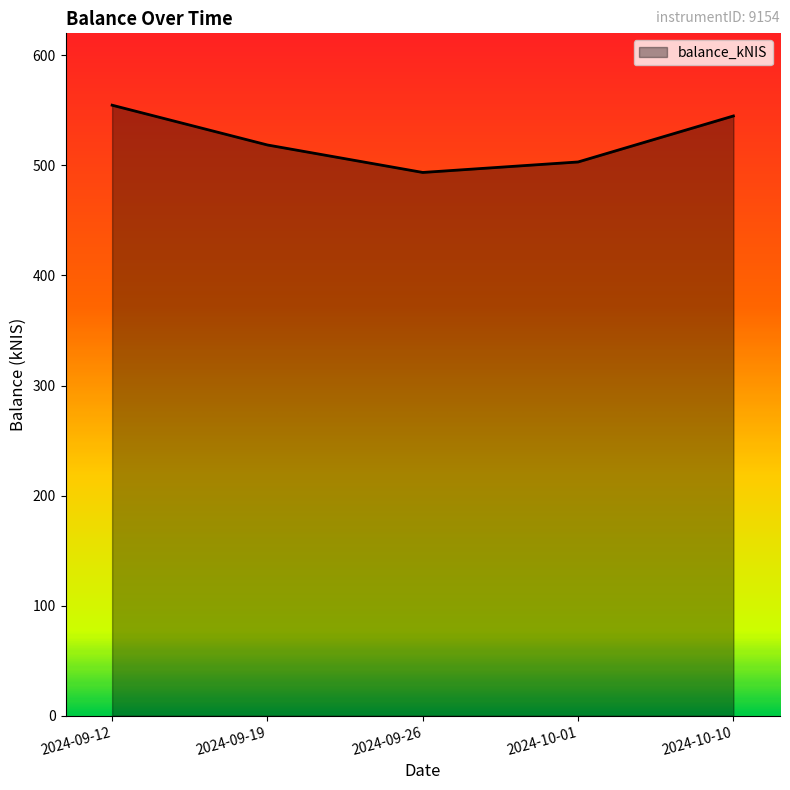

How many interior local valleys (lower than both neighbors) does the data have?

1